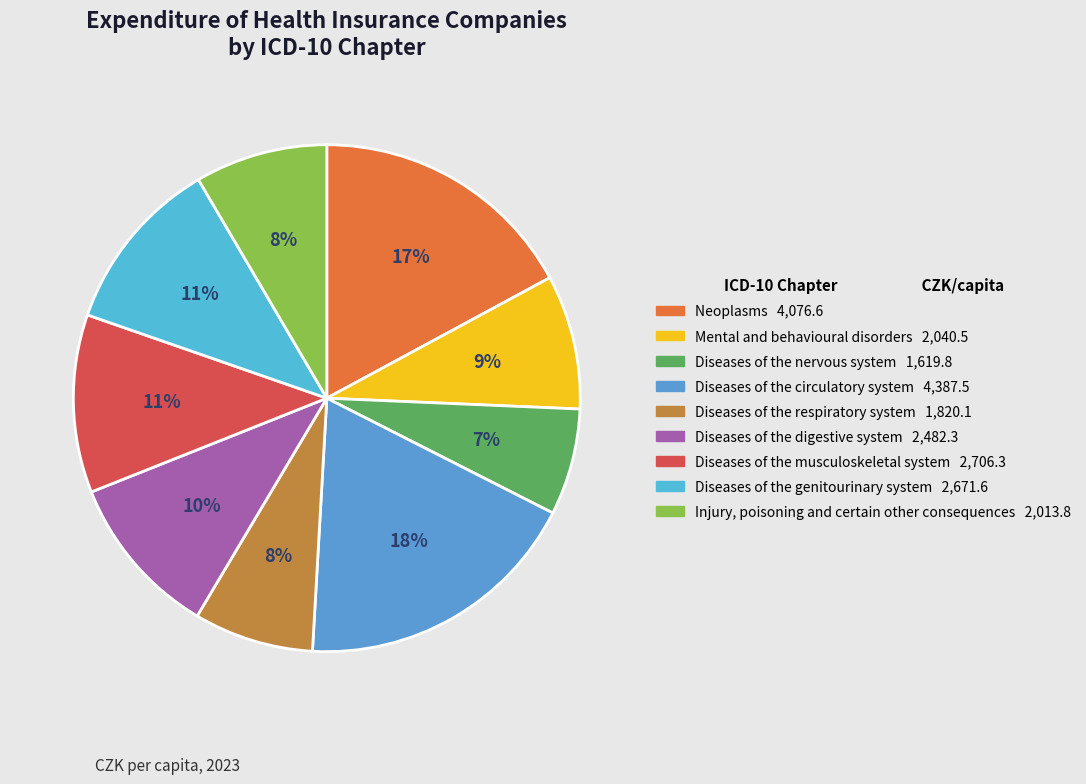

How many slices are in this pie chart?

9